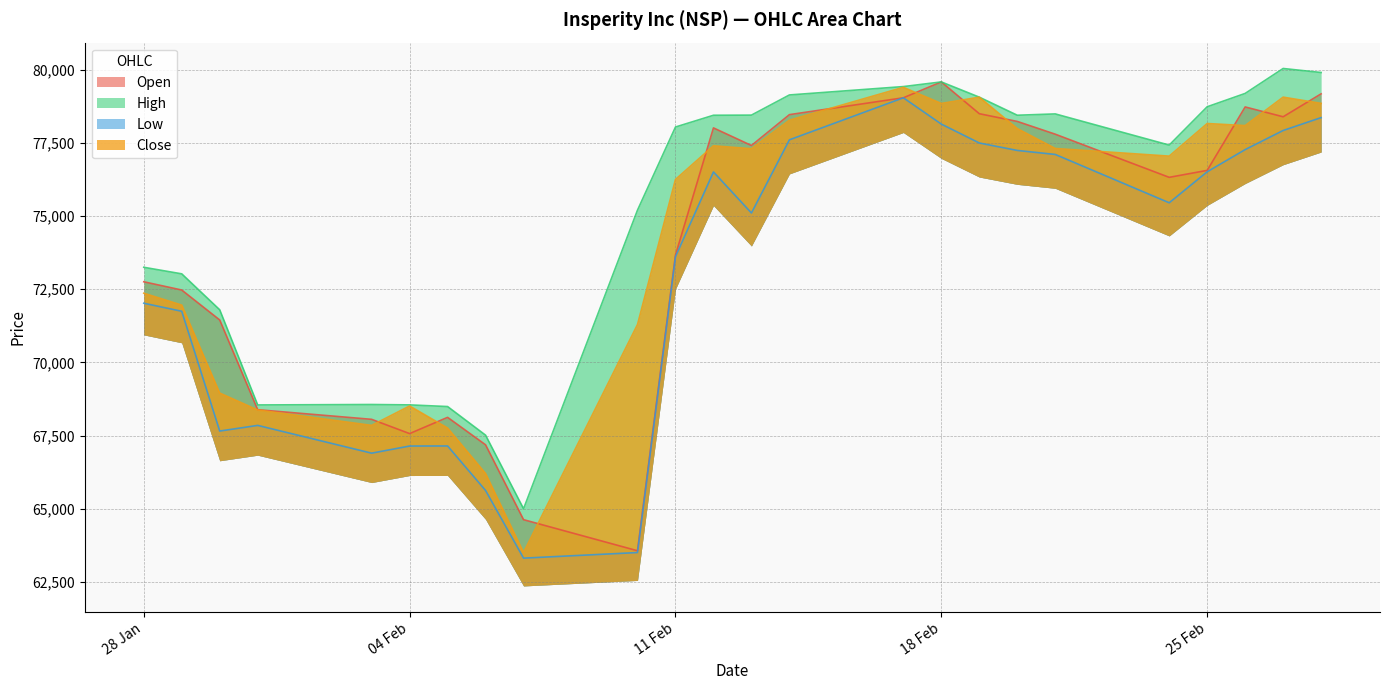

True or false: High and Close cross at least once.

False